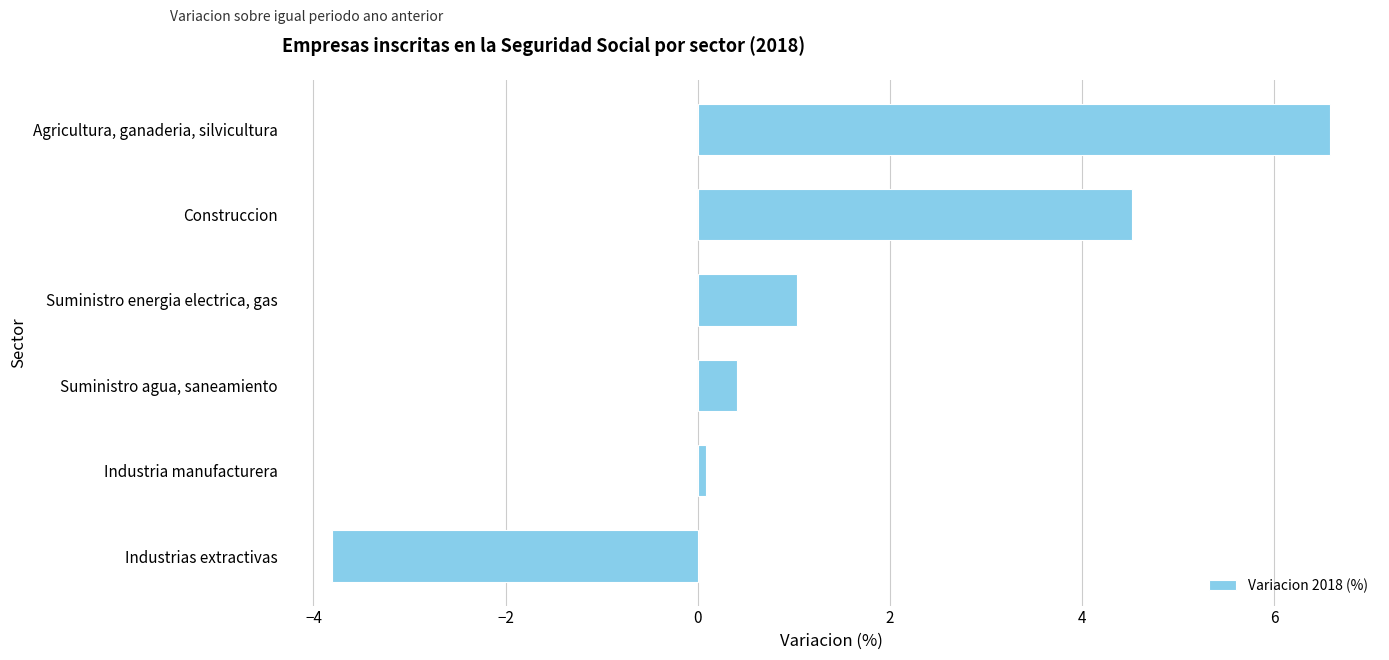

How many bars are there in total?

6